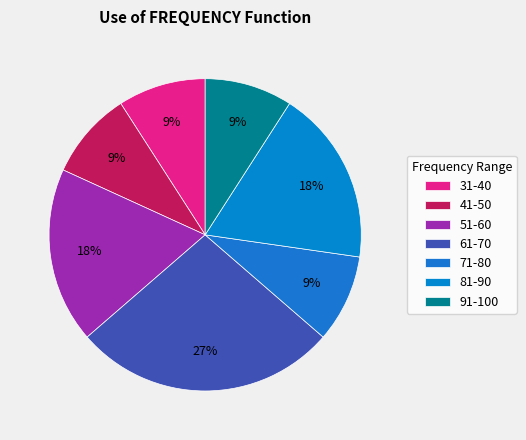

Is 51-60 the majority of the pie?

No